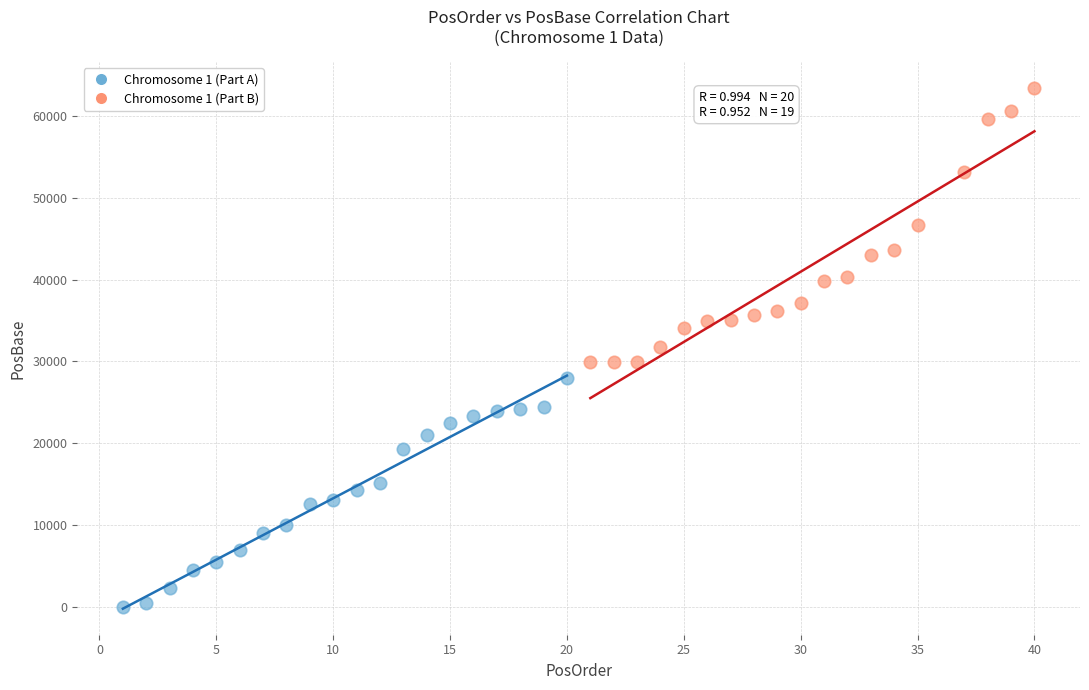

Which series reaches the maximum Y coordinate?

Chromosome 1 (Part B)